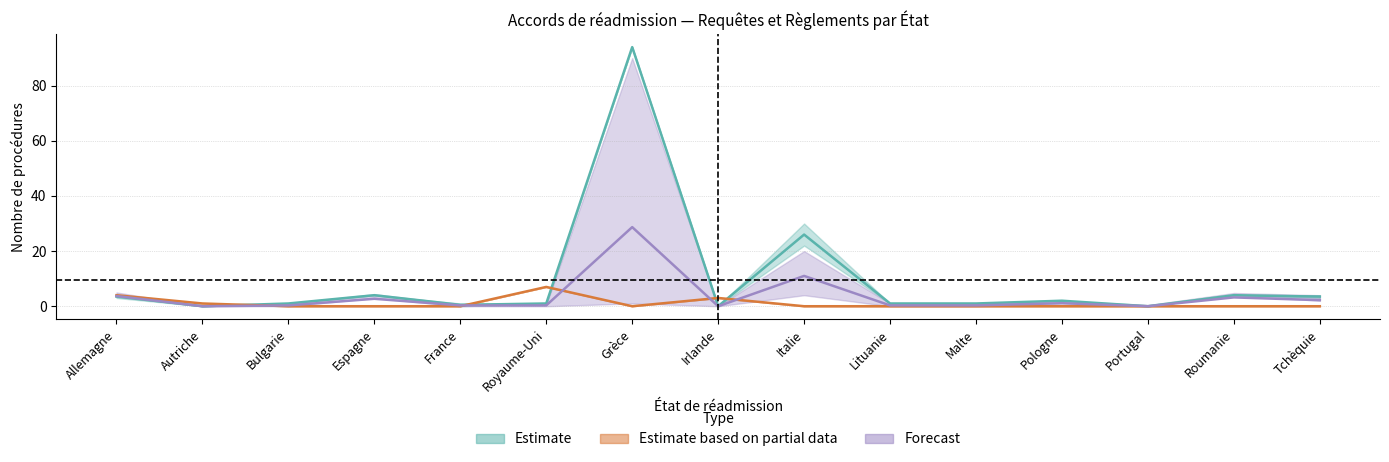

Is it true that Consentements (Out) equals -46.9 at Autriche?

False